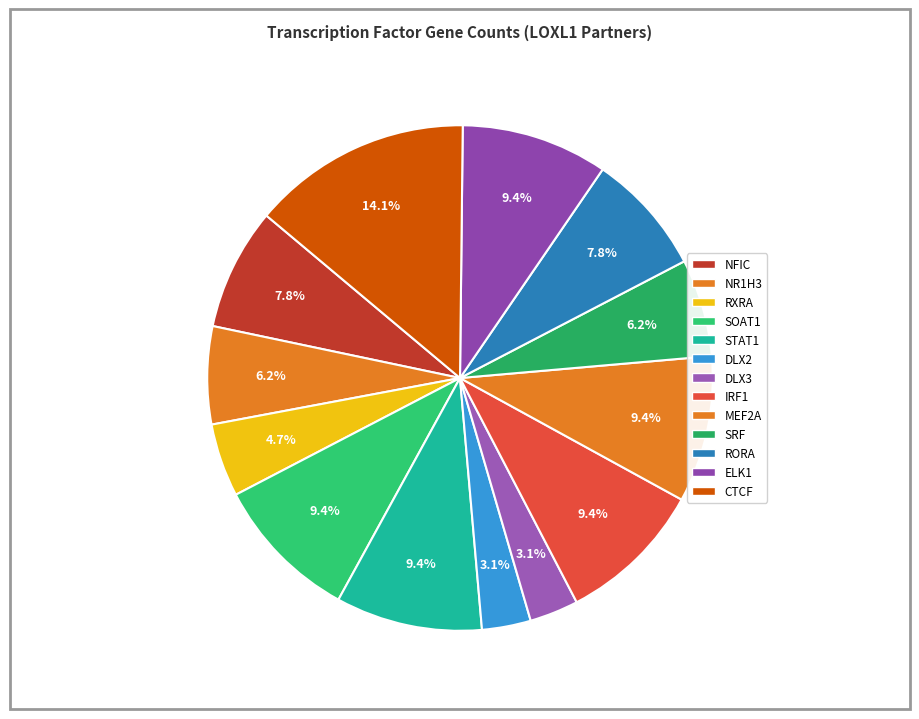

Is there a majority slice in this chart?

No